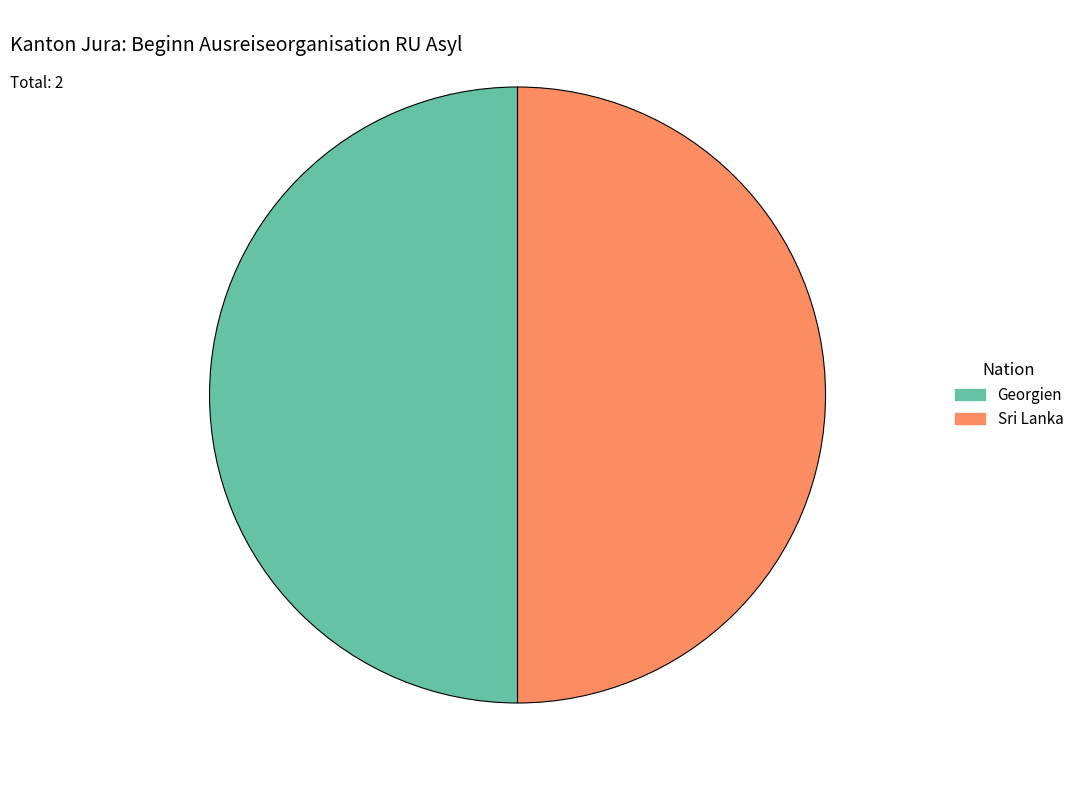

True or false: Georgien accounts for 50% of the total.

True